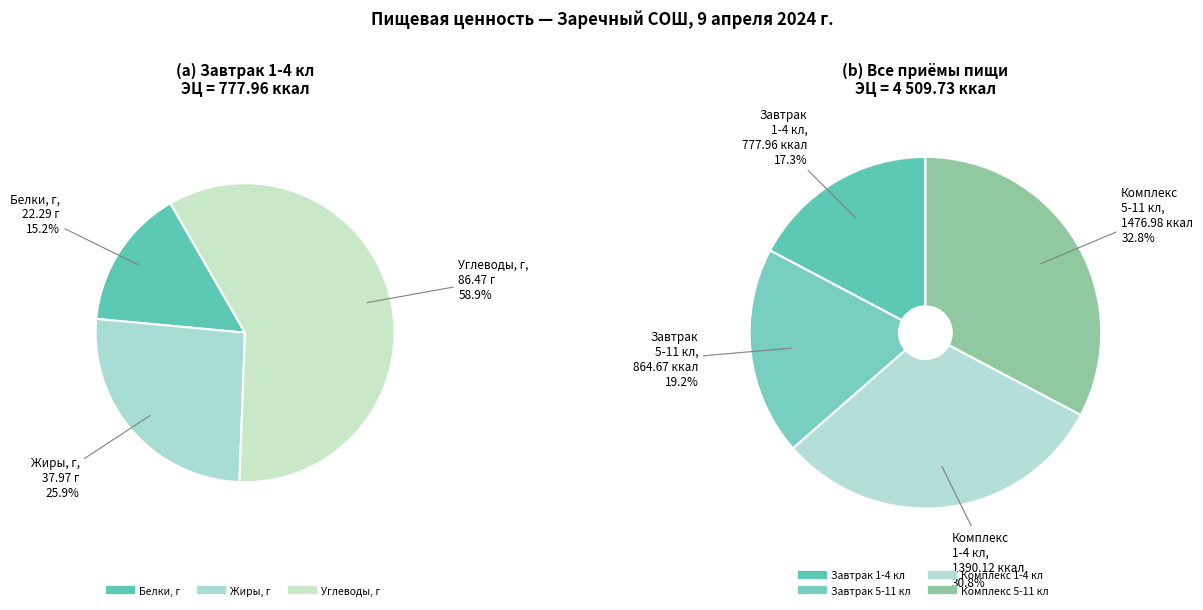

To the nearest percent, what is the average slice percentage?

25%